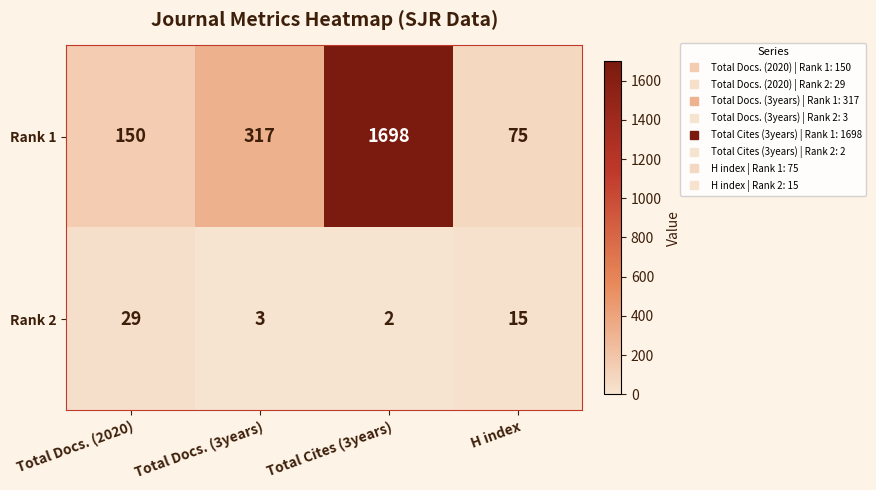

What is the maximum value shown in the chart?

1698